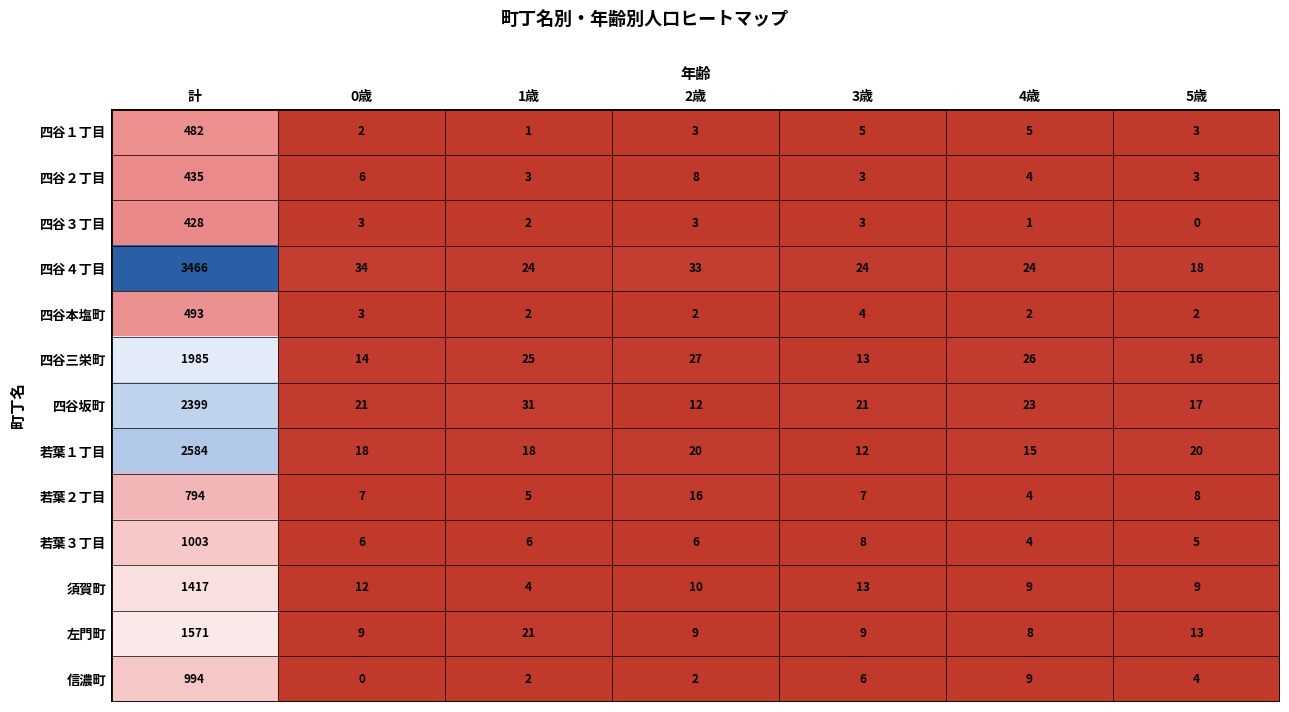

What is the sum of the 四谷１丁目 values at 計 and 0歳?

484